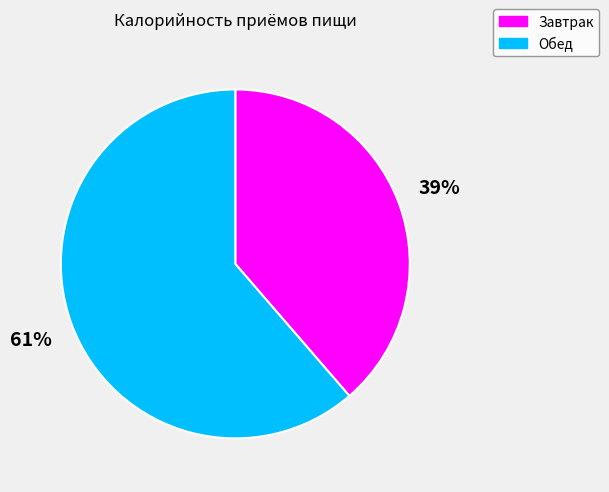

Combined, do Завтрак and Обед account for over 50%?

Yes